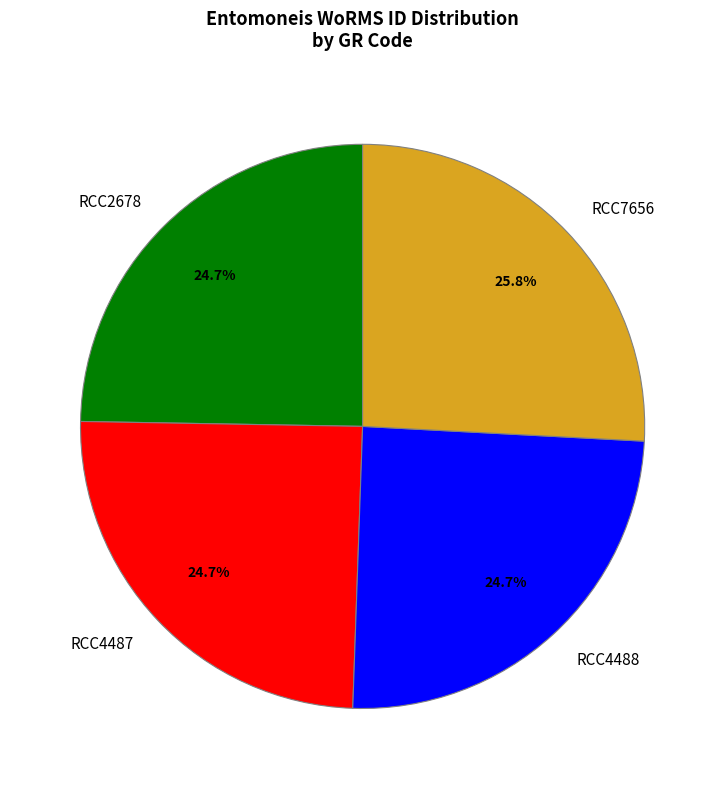

True or false: RCC4488 accounts for 32% of the total.

False